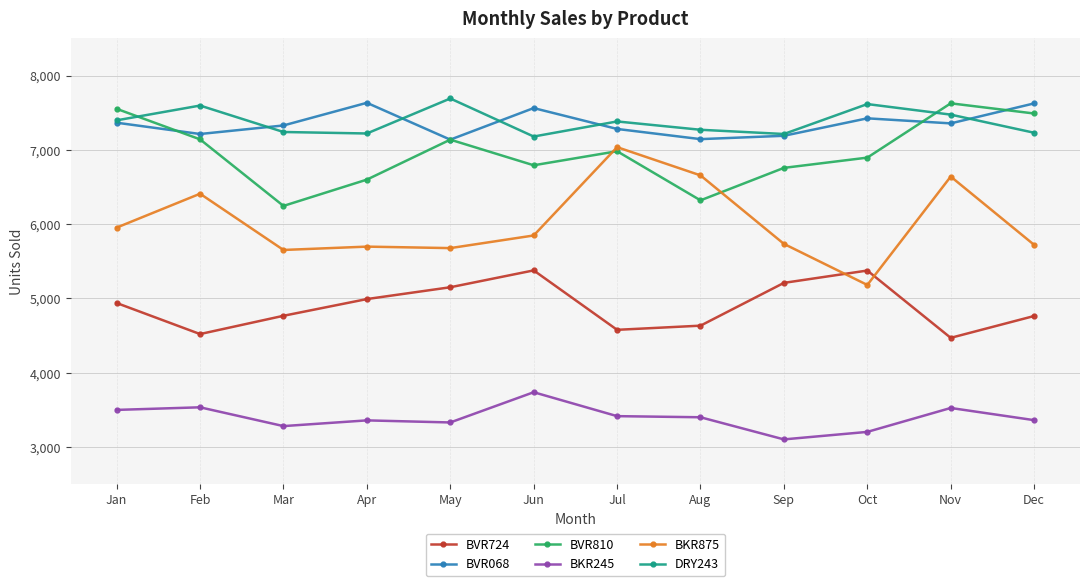

True or false: BKR245 and DRY243 cross at least once.

False